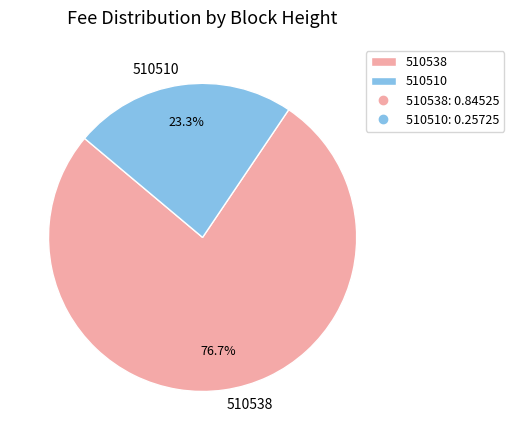

The 510538 slice represents 84% of the pie. True or false?

False